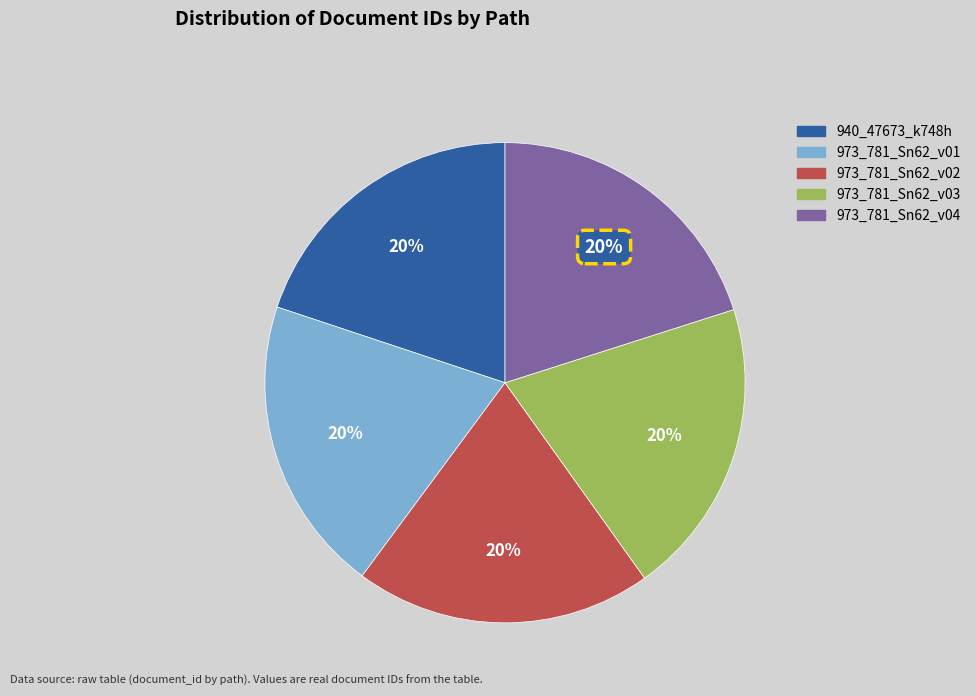

Does any single category account for the majority?

No